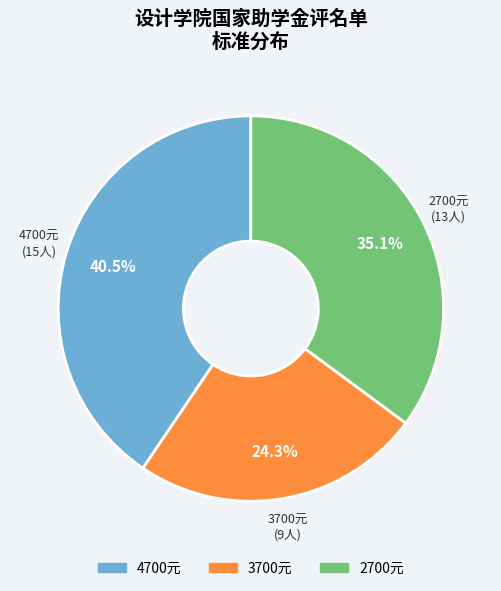

Does any single category account for the majority?

No